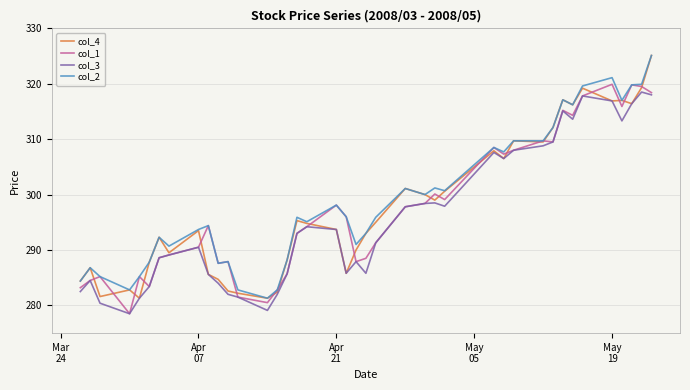

What is the maximum value shown in the chart?

325.1